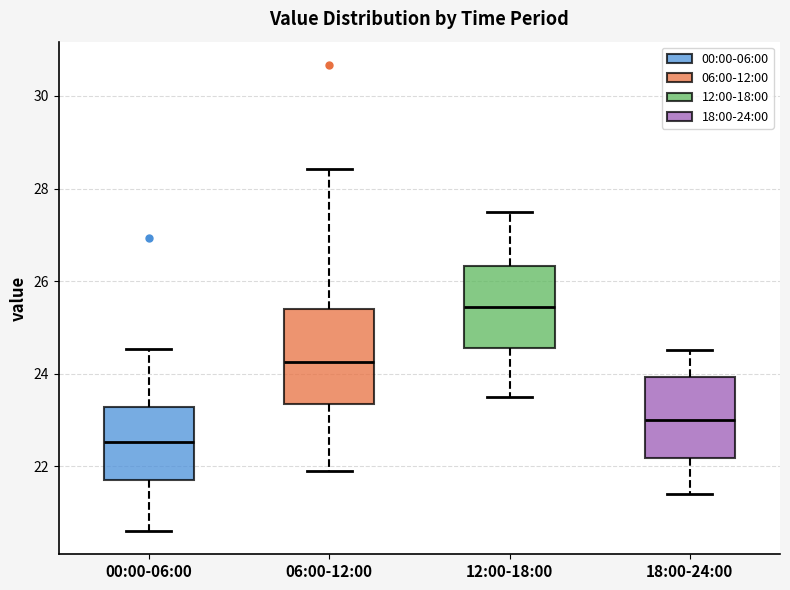

Reading left to right, transcribe this box plot: for each box, give where its median line is, the range the box spans, and where its two whiskers end, as read against the y-axis. The values are not printed on the chart, so give them approximately, as read against the axis.

00:00-06:00: median 22.6, box 21.8 to 23.2, whiskers 20.6 to 24.6
06:00-12:00: median 24.2, box 23.4 to 25.4, whiskers 22.0 to 28.4
12:00-18:00: median 25.4, box 24.6 to 26.4, whiskers 23.6 to 27.6
18:00-24:00: median 23.0, box 22.2 to 24.0, whiskers 21.4 to 24.6